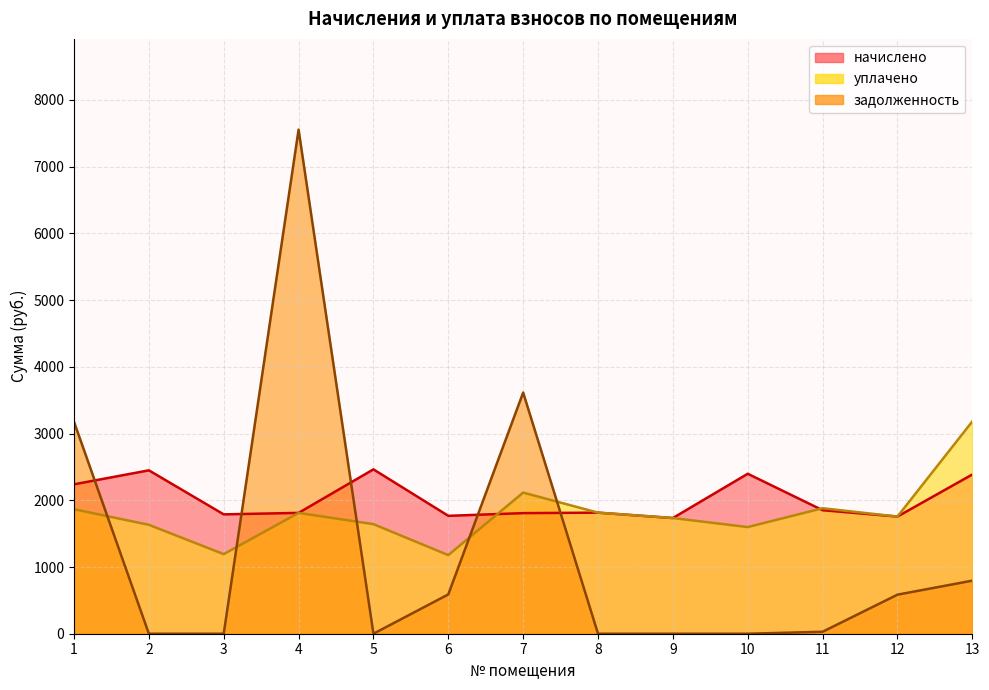

What is the difference between the highest and lowest values at 11?

1851.3